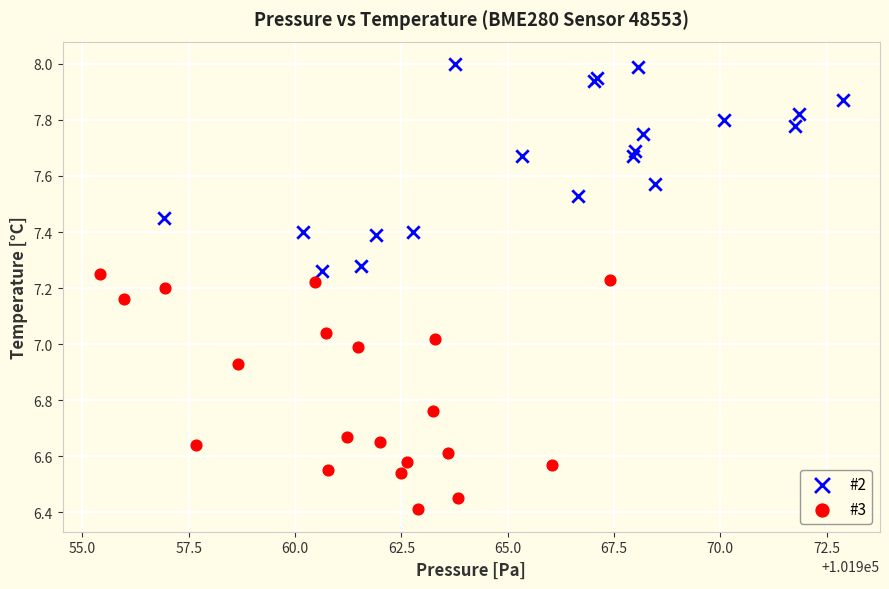

Which series has the largest Y range (max minus min)?

#3